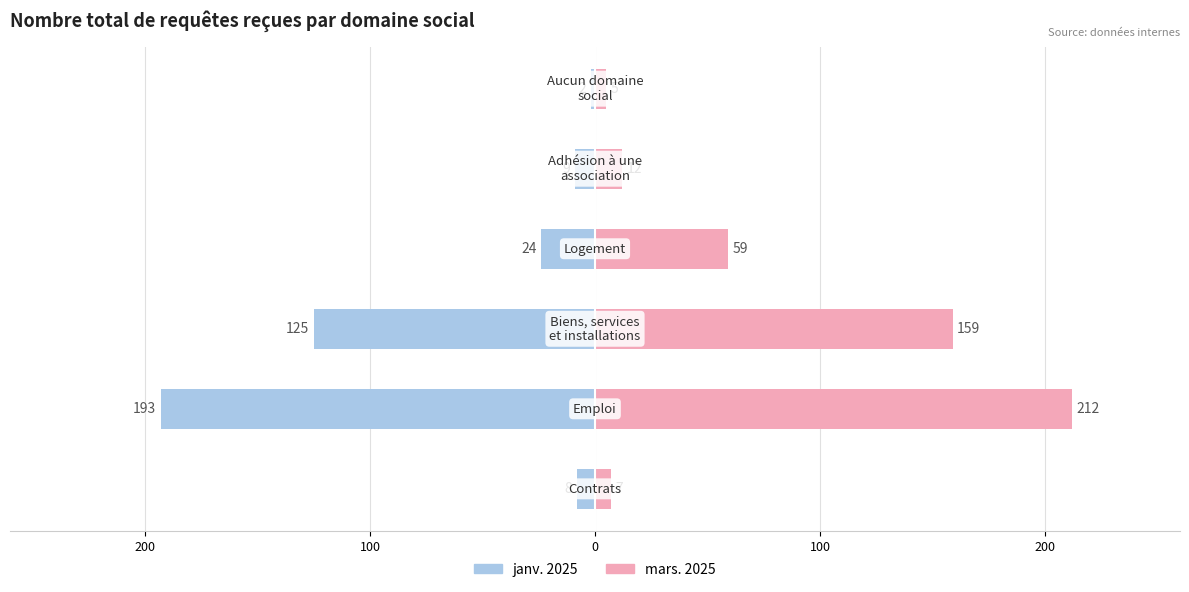

What are all the series names shown in the legend?

janv. 2025, mars. 2025